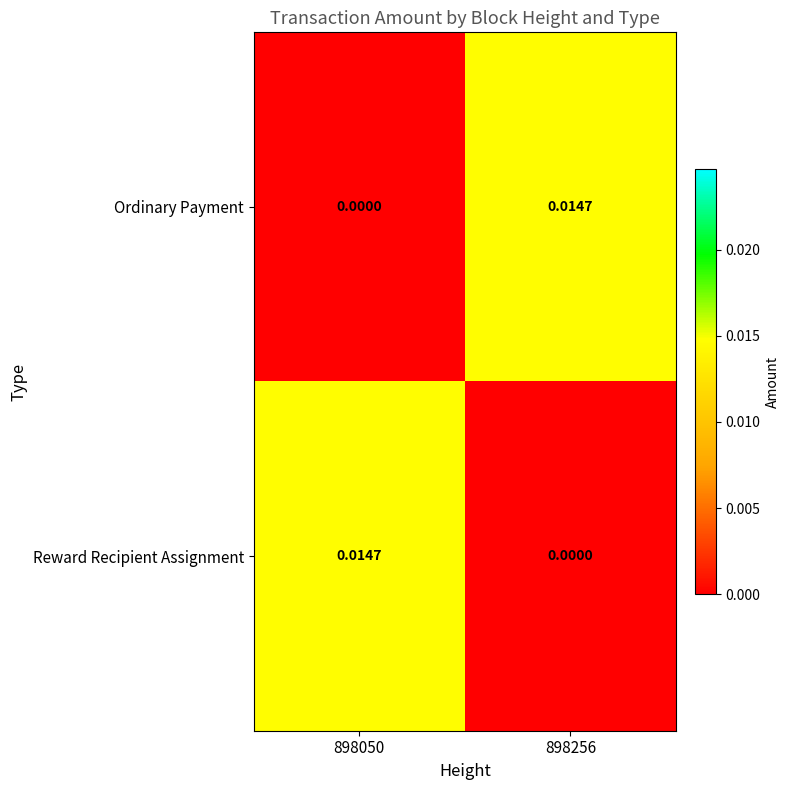

Rank the series at 898256 from lowest to highest value.

Reward Recipient Assignment, Ordinary Payment